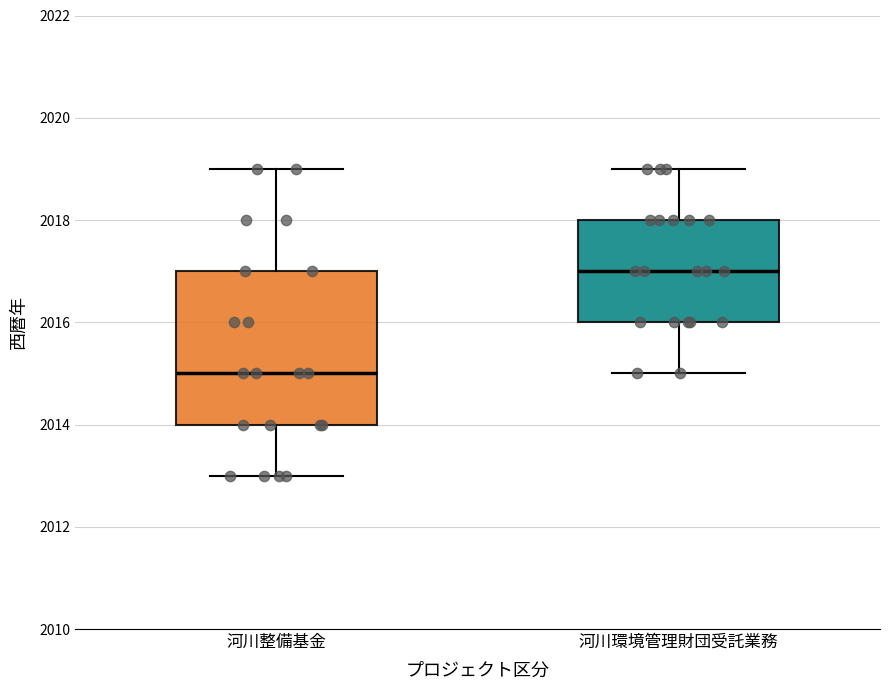

Comparing the boxes themselves (not the whiskers), which one is the tallest?

河川整備基金